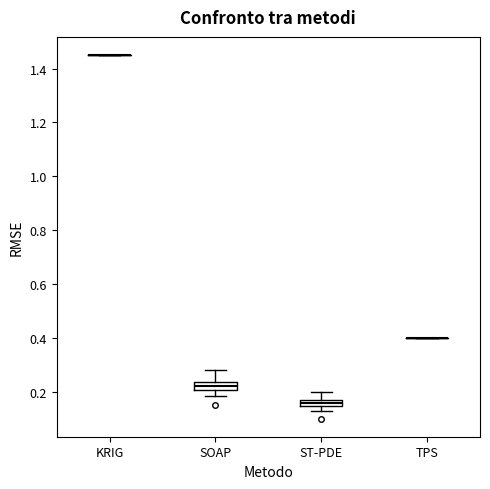

Where is the upper edge of the box for ST-PDE on the y-axis? The values are not printed on the chart, so give them approximately, as read against the axis.

0.16